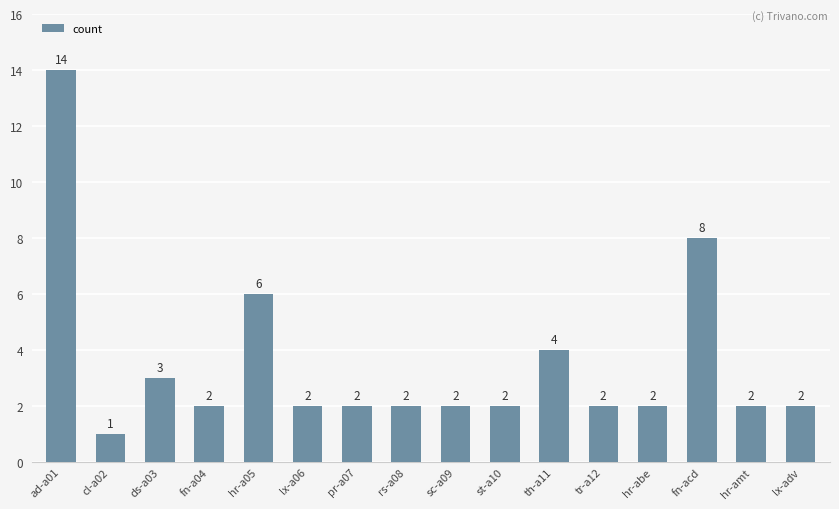

What is the ratio of the value at hr-amt to the value at ds-a03?

0.7